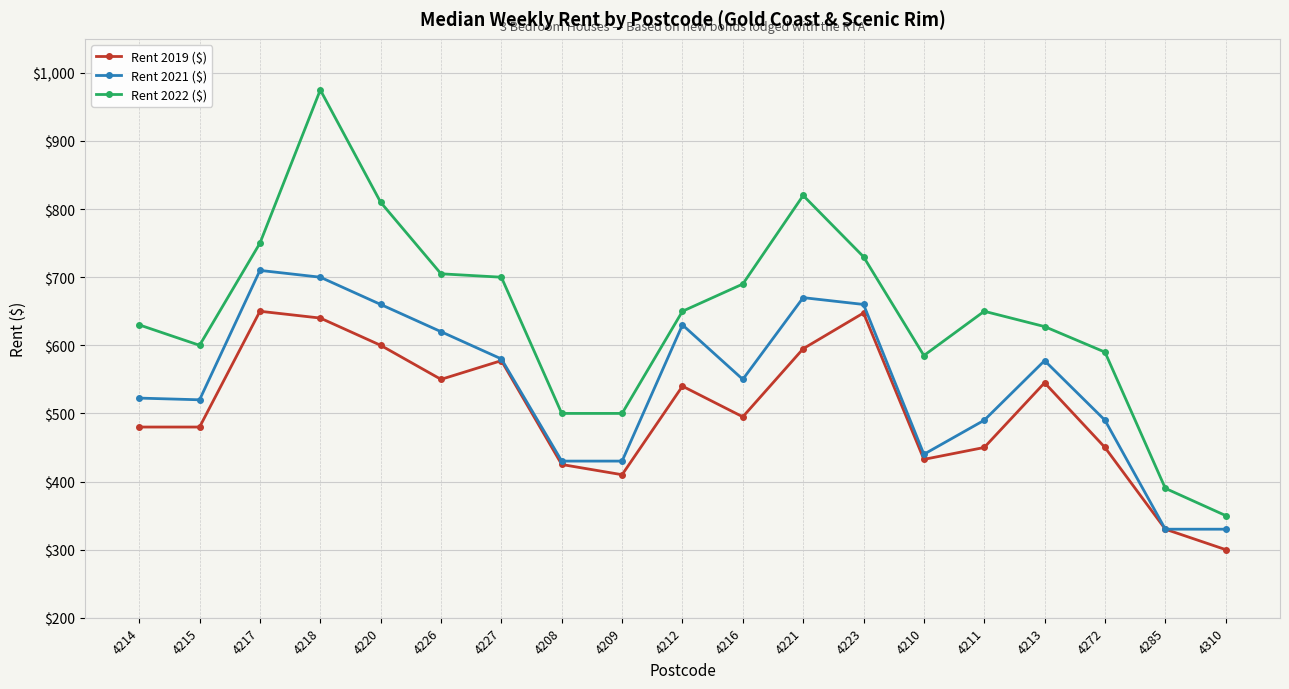

At which category does Rent 2019 ($) reach its first local peak?

4217